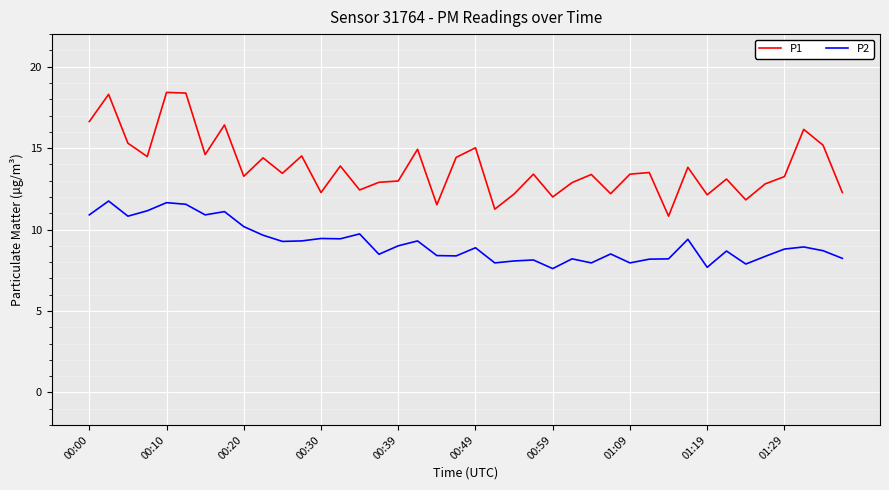

True or false: P1 and P2 cross at least once.

False